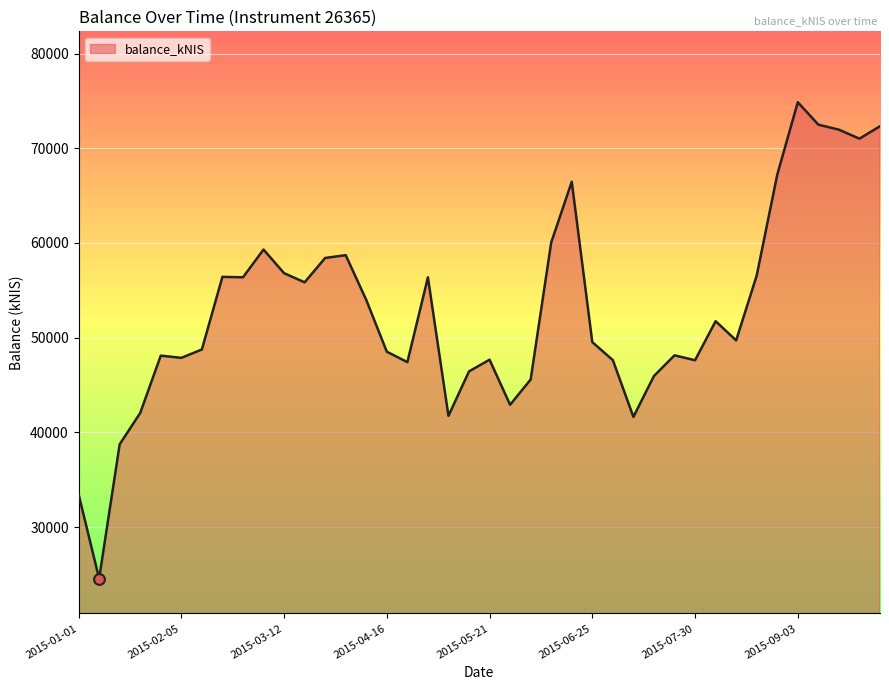

What is the smallest value displayed?

24547.9